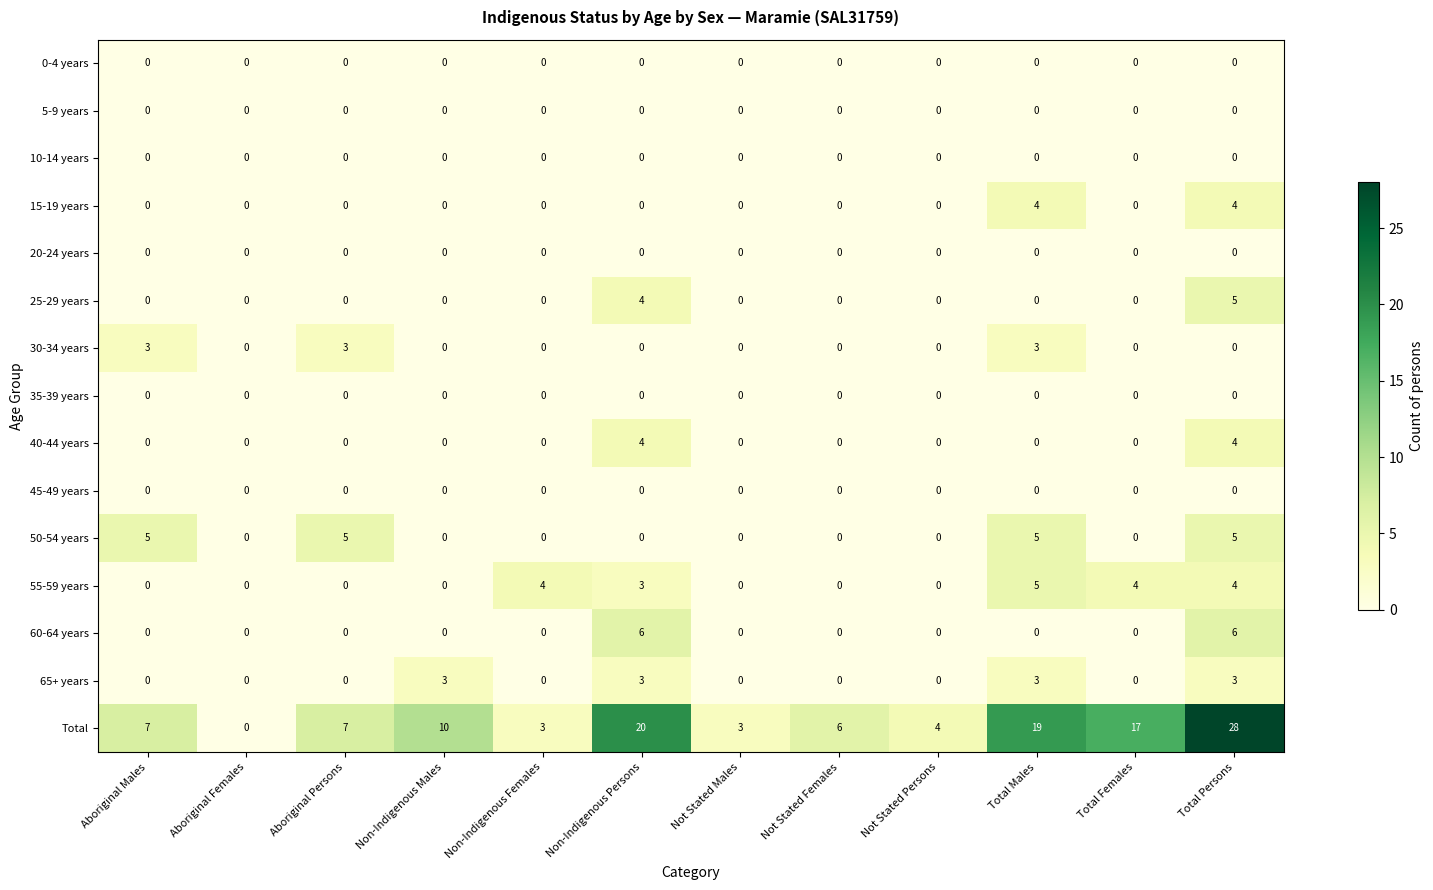

Which series has the largest range (max minus min)?

Total